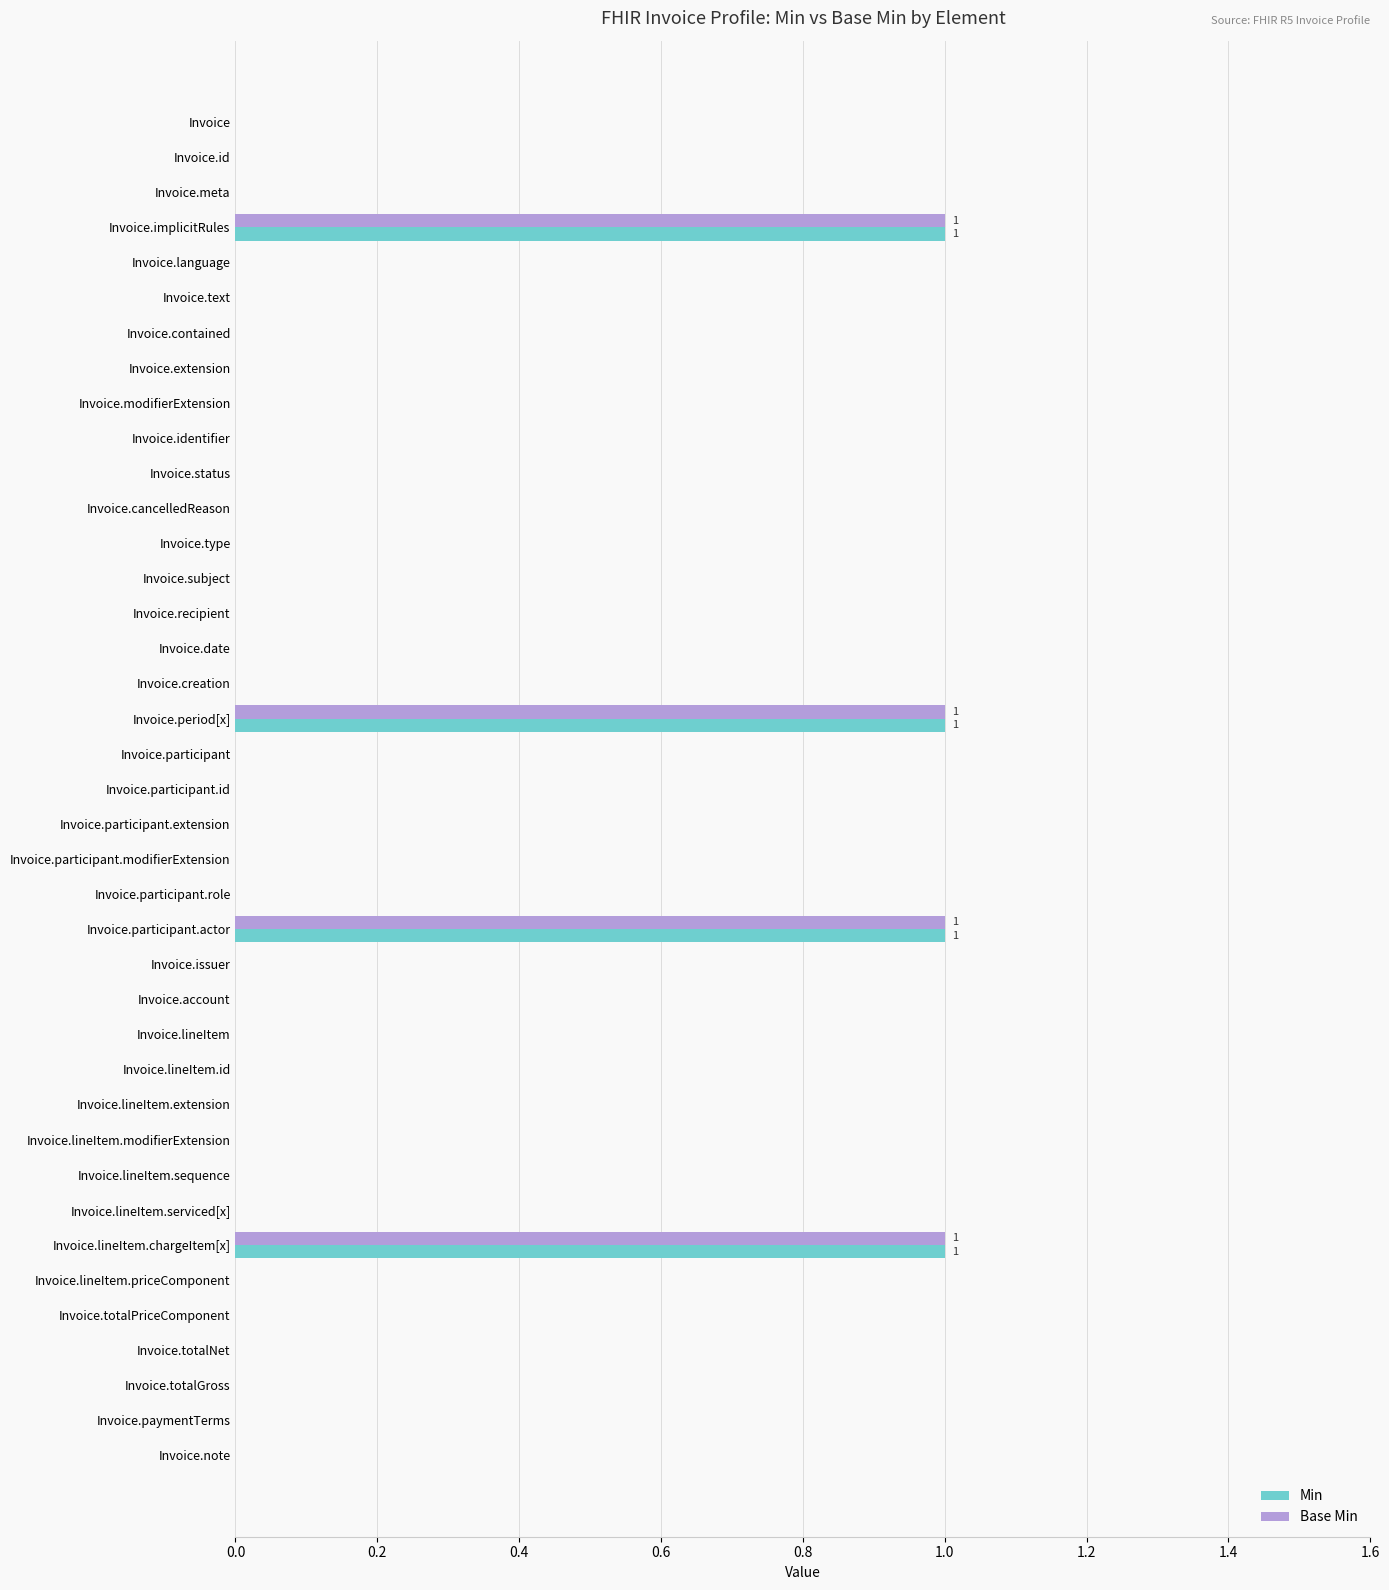

What are all the series names shown in the legend?

Min, Base Min